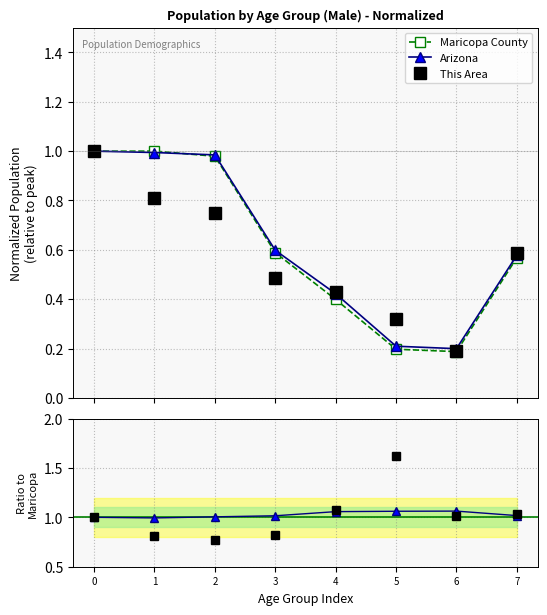

Reading left to right, transcribe all the data shown in this chart.

Maricopa County: 1.0	1.0	1.0	0.6	0.4	0.2	0.2	0.6
Arizona: 1.0	1.0	1.0	0.6	0.4	0.2	0.2	0.6
This Area: 1.0	0.8	0.8	0.5	0.4	0.3	0.2	0.6
Arizona / Maricopa: 1.0	1.0	1.0	1.0	1.1	1.1	1.1	1.0
This Area / Maricopa: 1.0	0.8	0.8	0.8	1.1	1.6	1.0	1.0